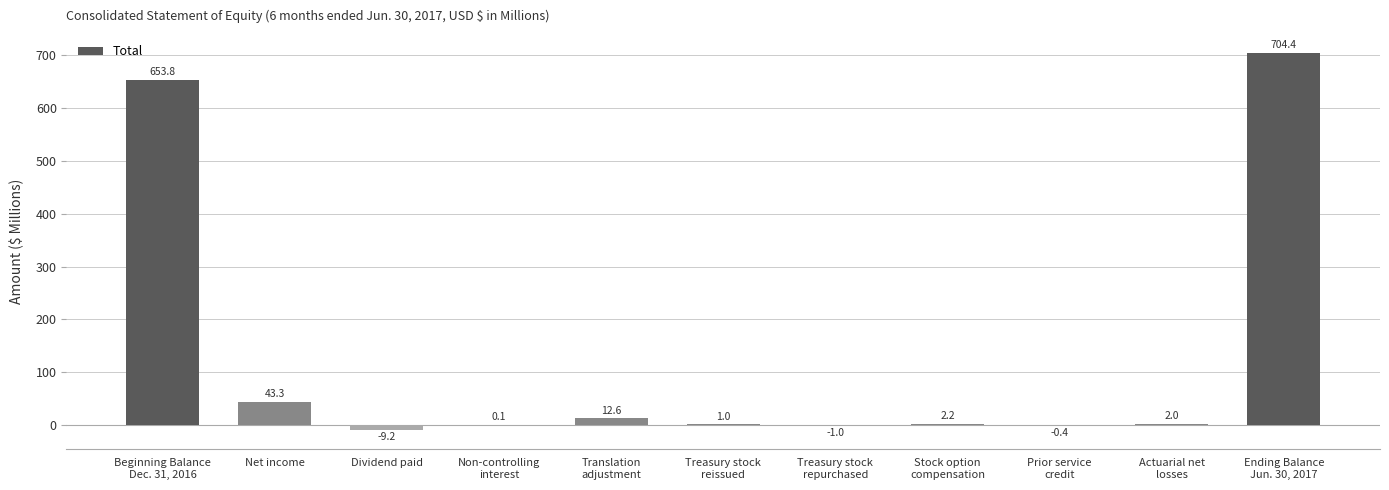

Count the number of categories in the chart.

11